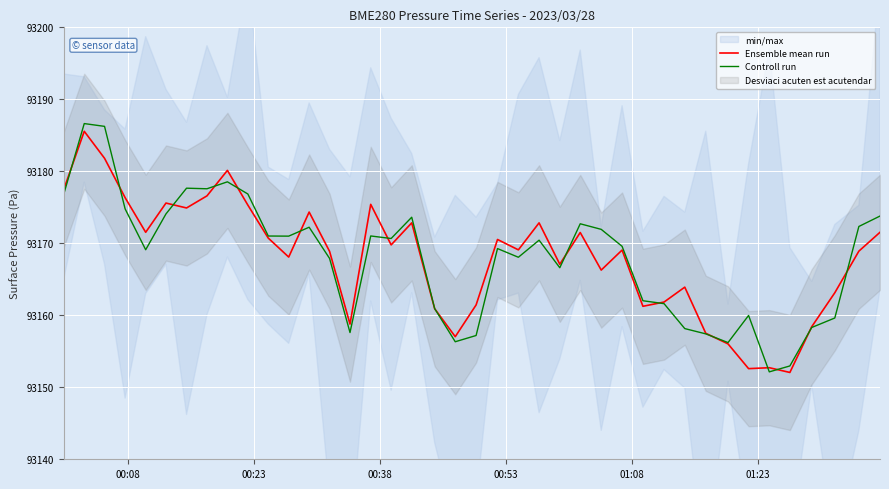

Does the chart display data point markers on the line(s)?

No